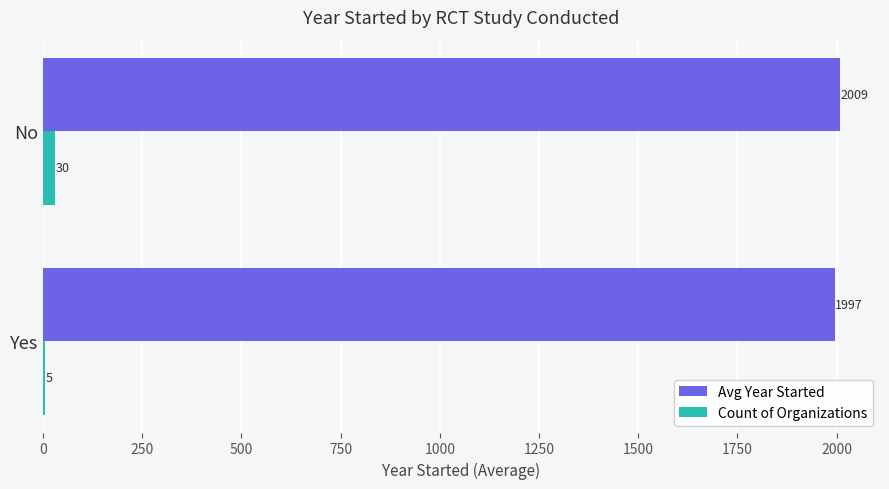

What is the maximum value for Avg Year Started?

2009.0